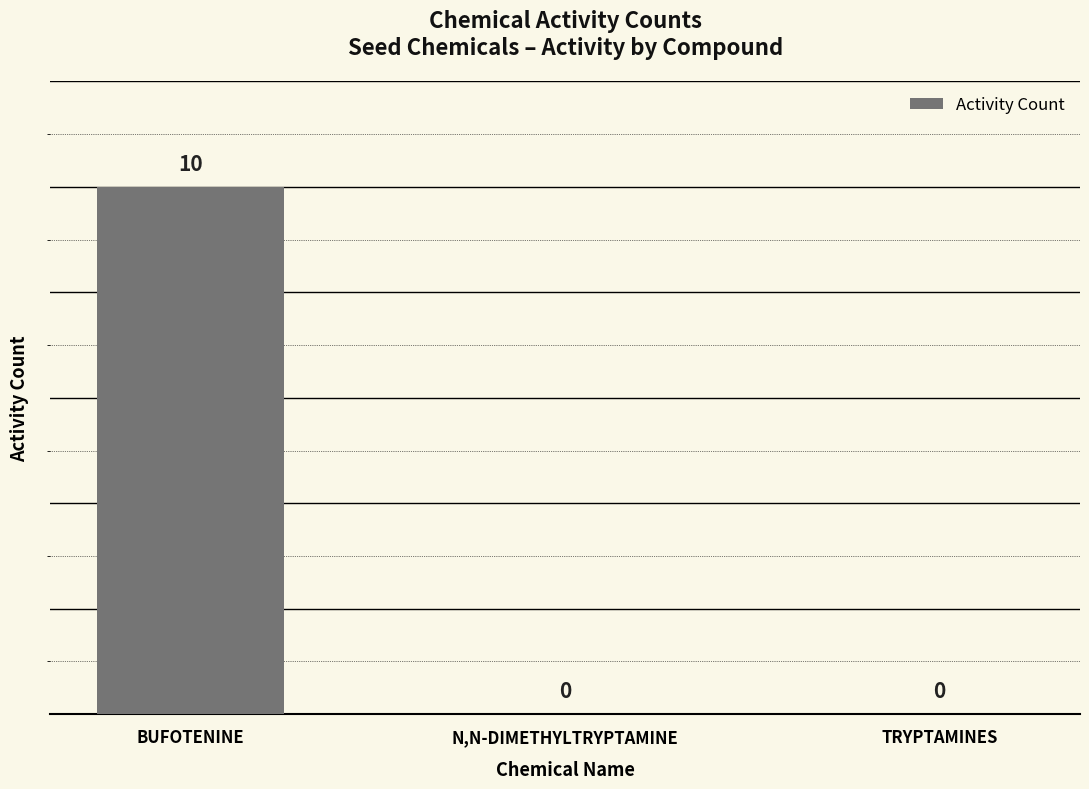

Are the bars grouped side by side (vs. stacked)?

No